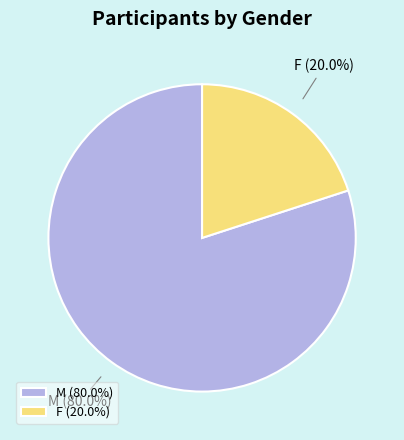

Which slice is the smallest?

F